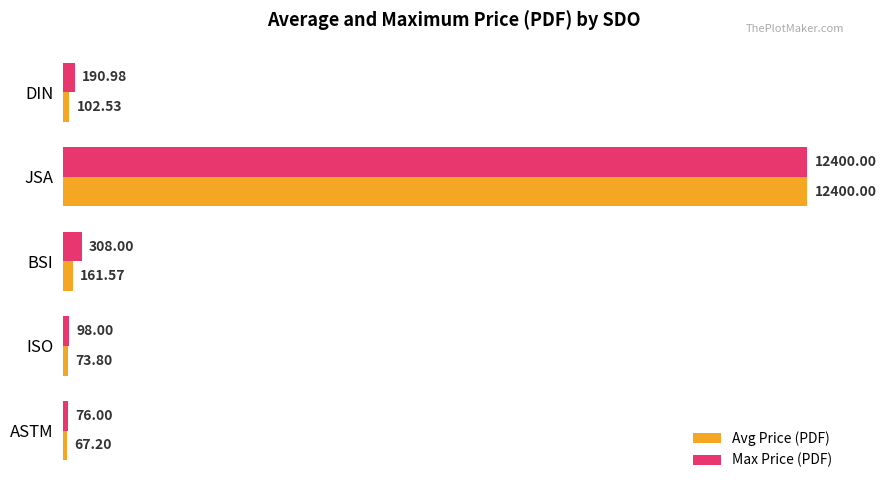

Which series changed the most between ISO and BSI?

Max Price (PDF)